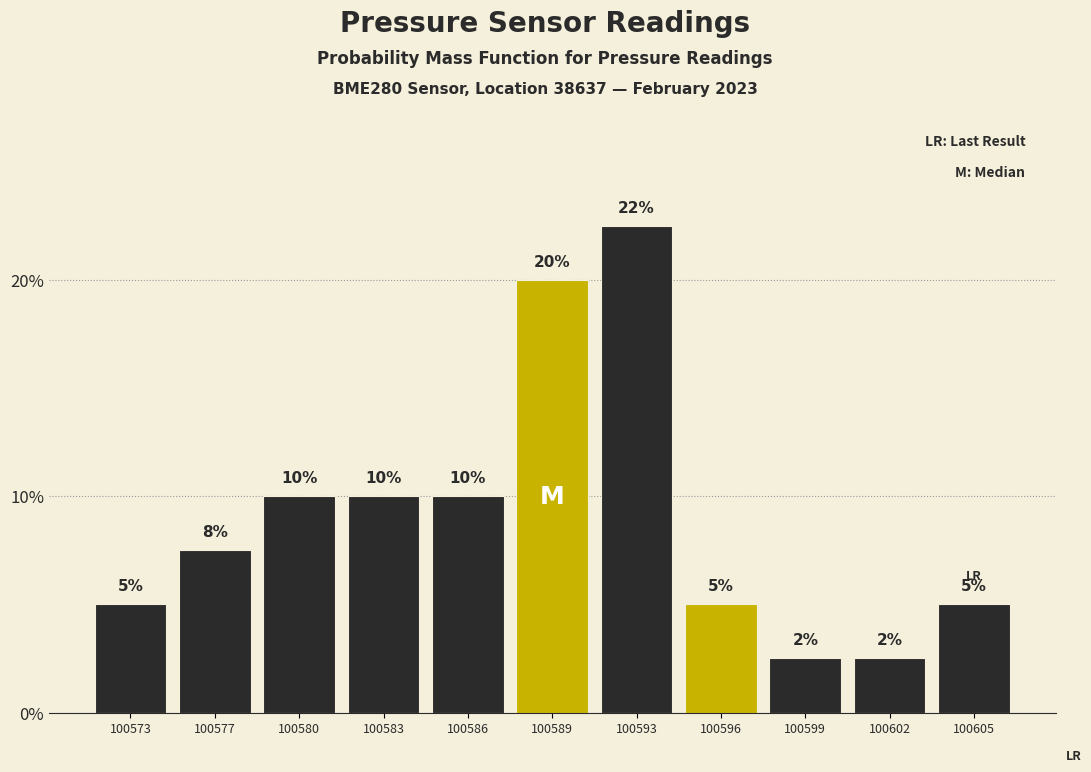

What is the difference between the maximum and minimum values?

20.0